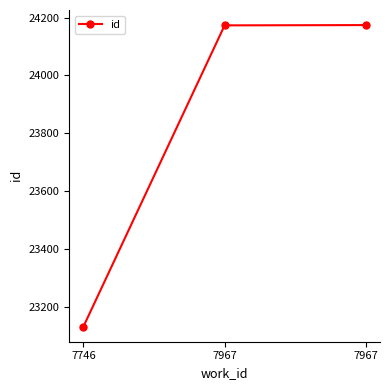

How many lines are shown in the chart?

1